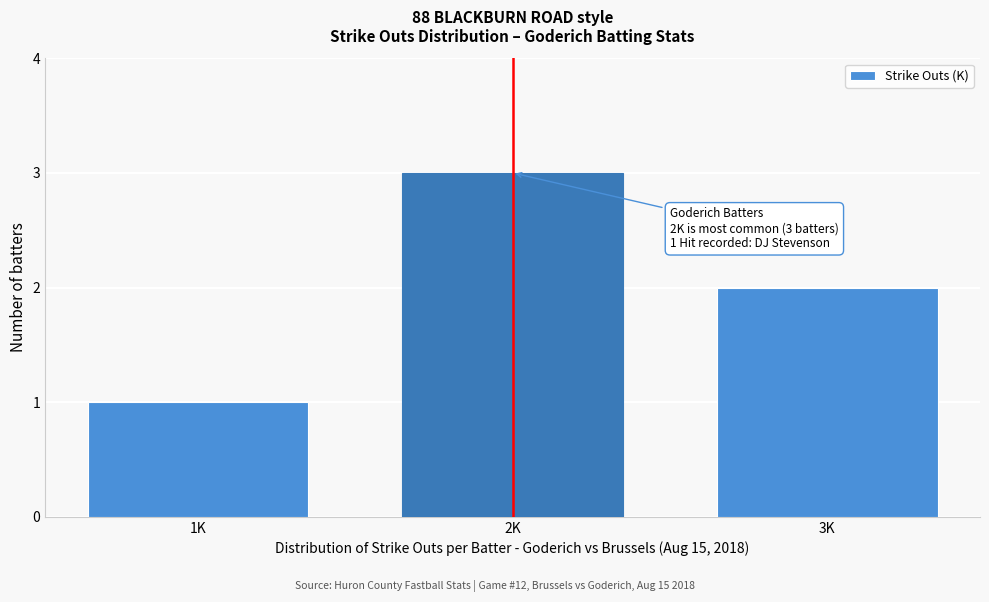

Reading left to right, transcribe all the data shown in this chart.

1	3	2